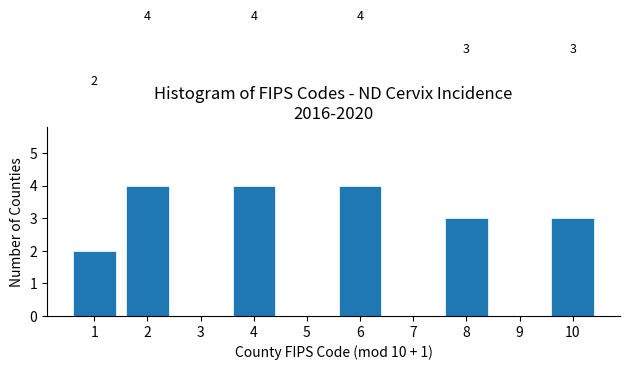

Reading right to left, transcribe all the data shown in this chart.

10=3	9=0	8=3	7=0	6=4	5=0	4=4	3=0	2=4	1=2